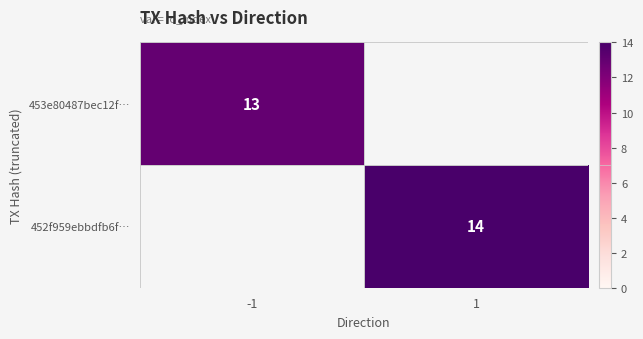

Is it true that 453e80487bec12f… equals 13 at -1?

True